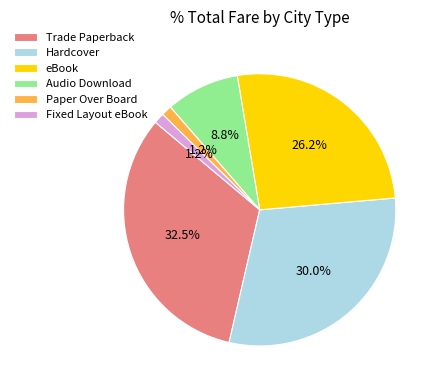

To the nearest percent, what percentage of the pie is Hardcover?

30%